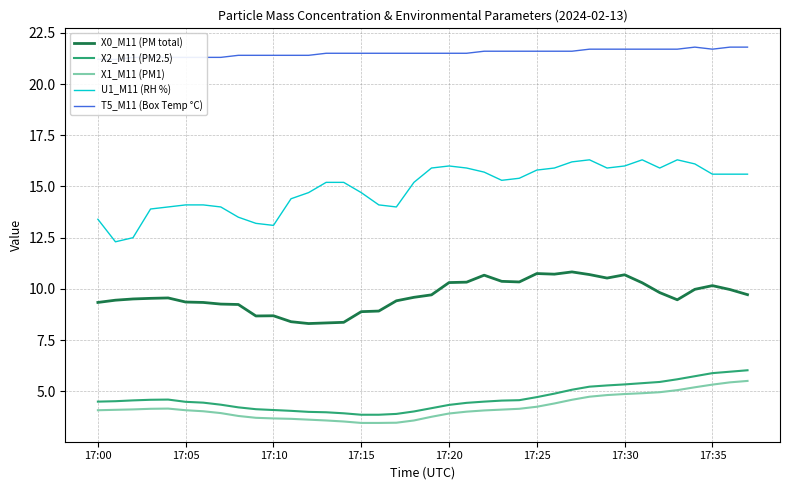

The X1_M11 (PM1) series shows 3.7 at 9. True or false?

True